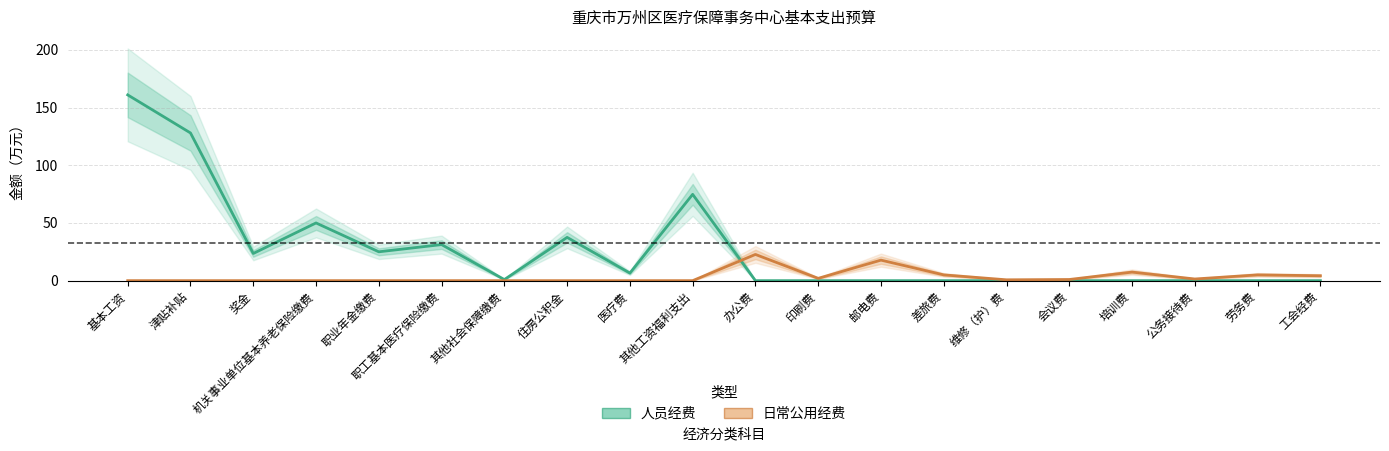

How many values in 人员经费 are above zero?

10